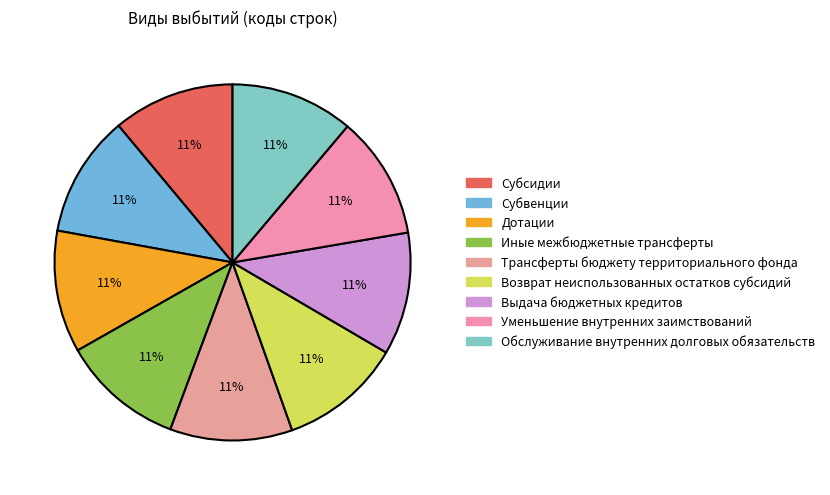

Is it true that Уменьшение внутренних заимствований is 11% of the pie?

True